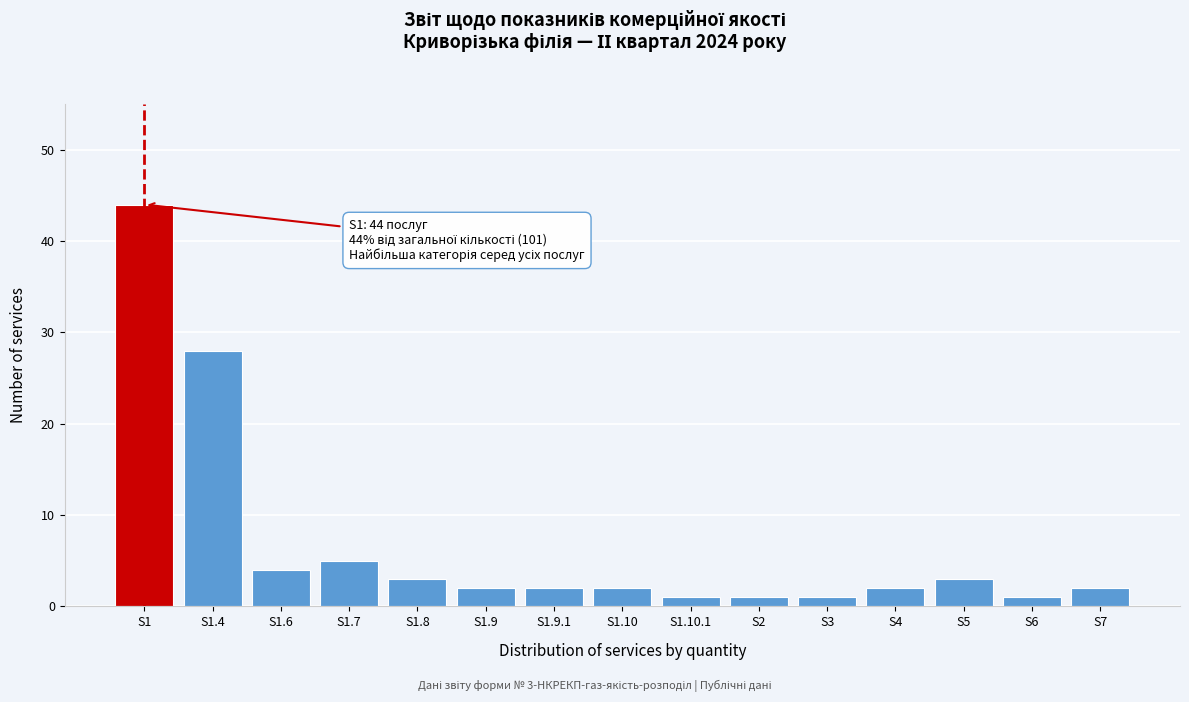

Reading right to left, extract all data points from this chart.

2	1	3	2	1	1	1	2	2	2	3	5	4	28	44